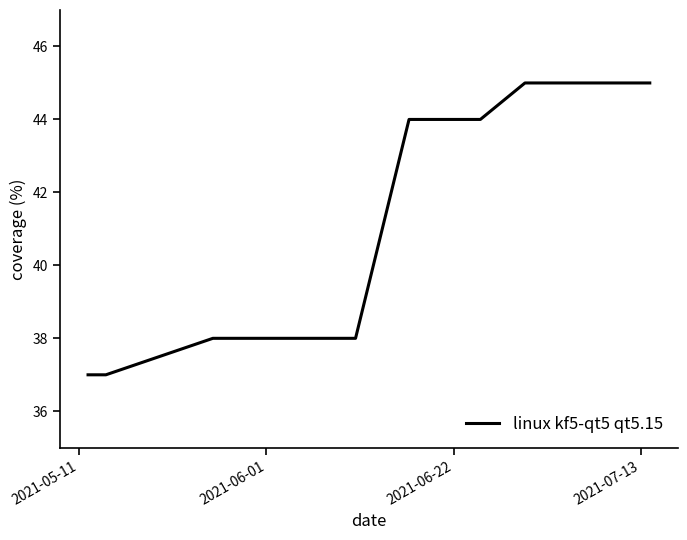

What is the maximum value shown in the chart?

45